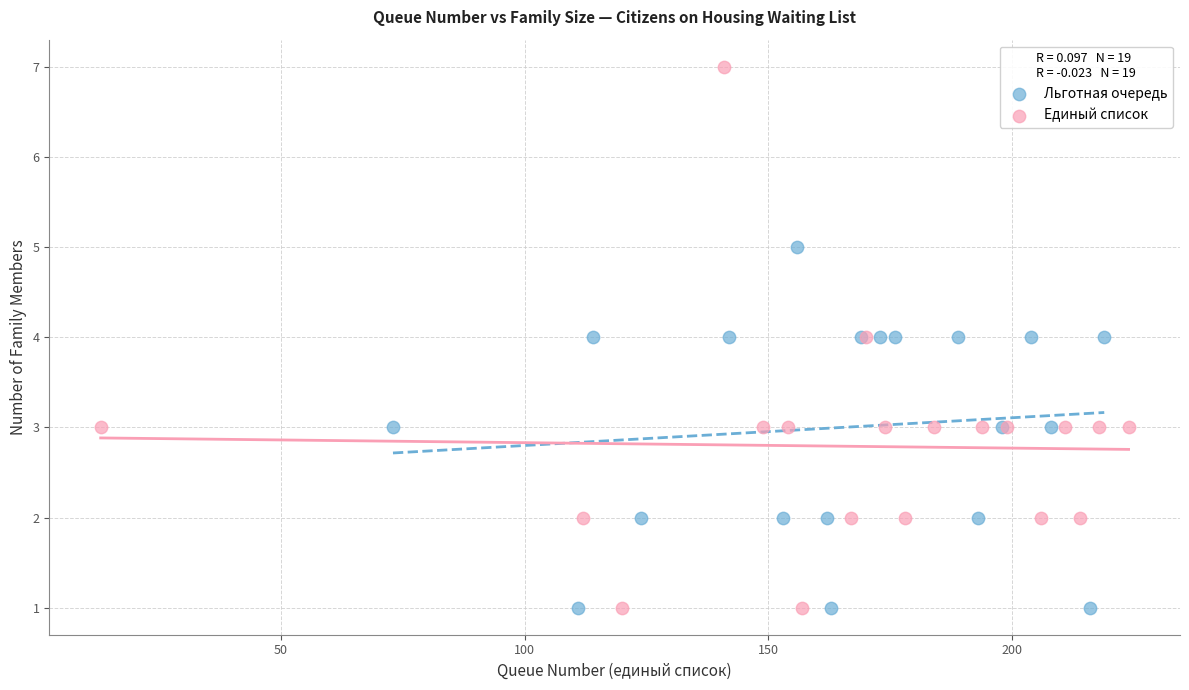

Which series contains the highest Y value?

Единый список